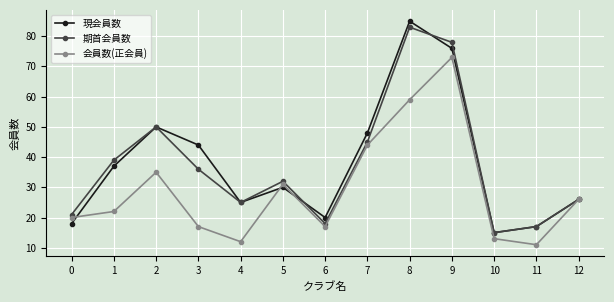

The 期首会員数 series shows 5 at 12. True or false?

False